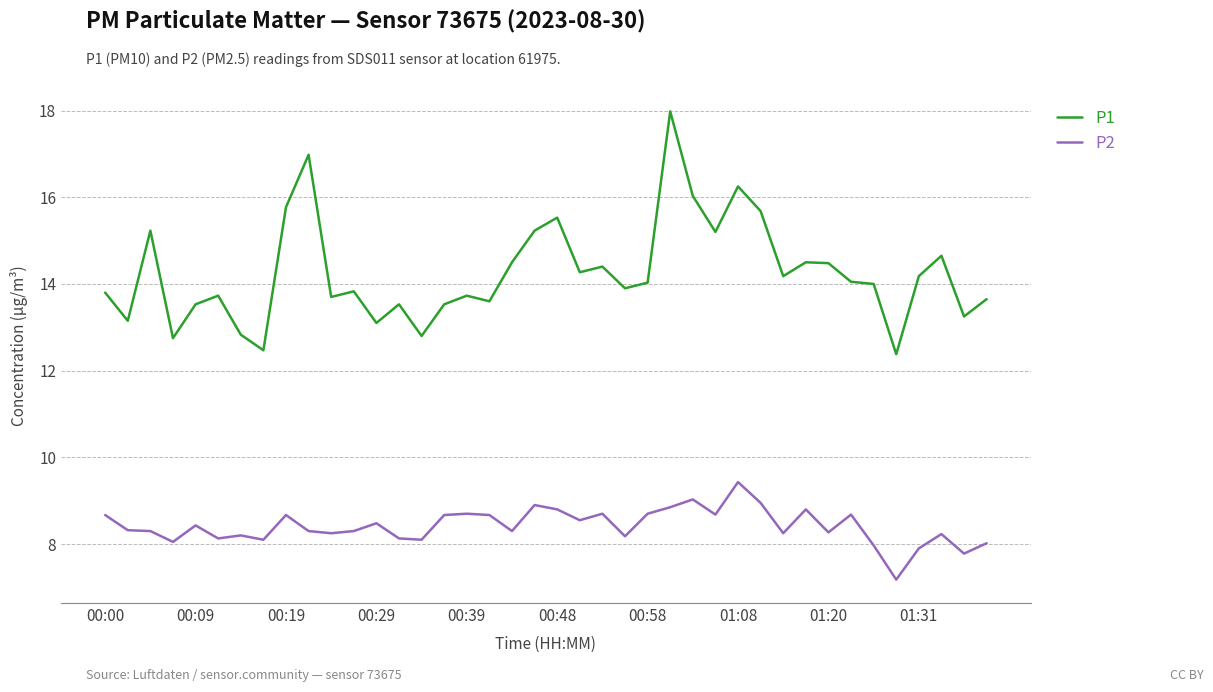

Which series has the largest total across all categories?

P1